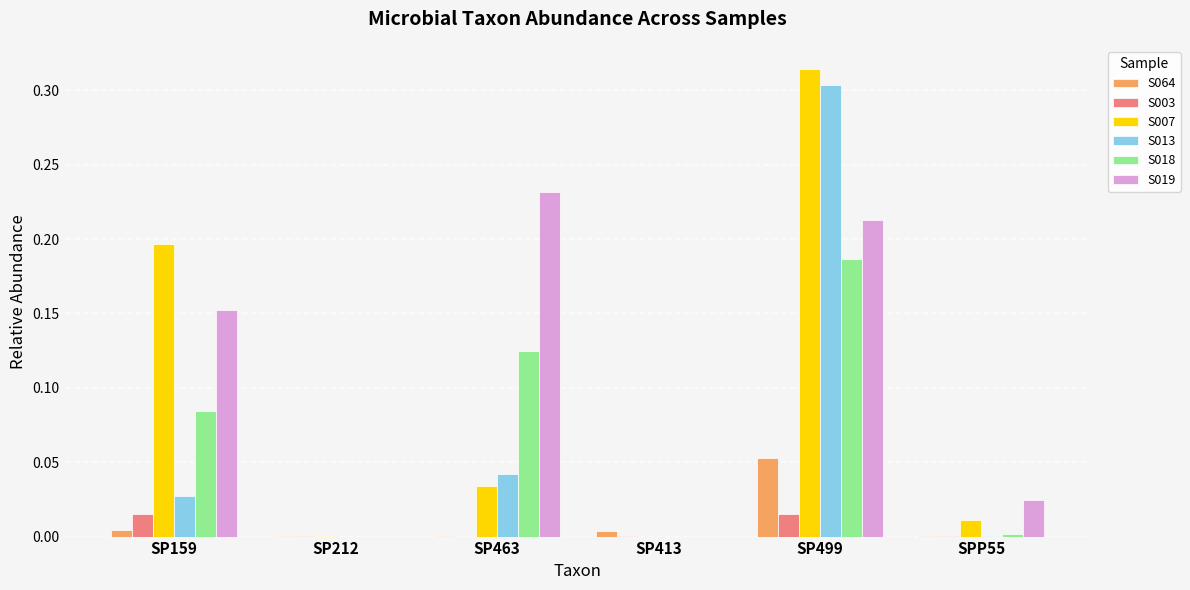

True or false: S003 has a value of 0.0 at SP499.

True